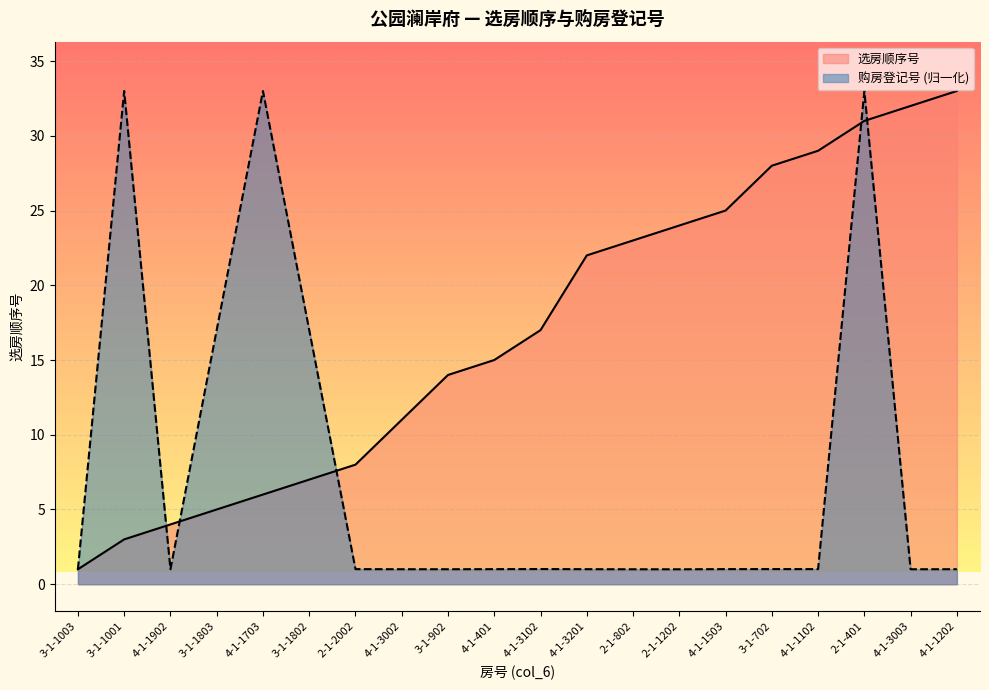

The value of 选房顺序号 at 2-1-1202 is 24.0. True or false?

True